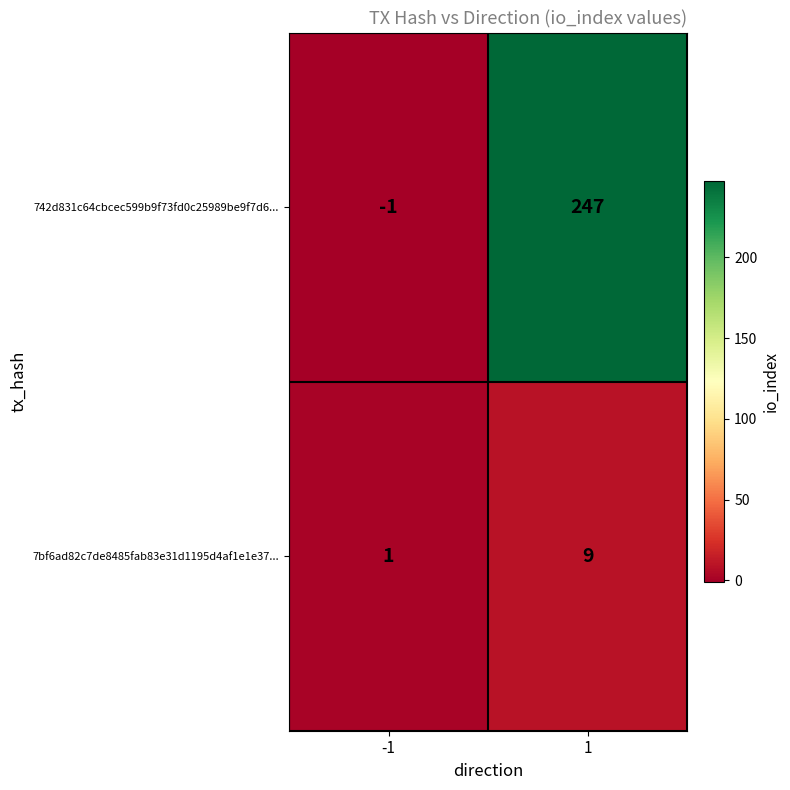

The 742d831c64cbcec599b9f73fd0c25989be9f7d6... series shows 406 at 1. True or false?

False